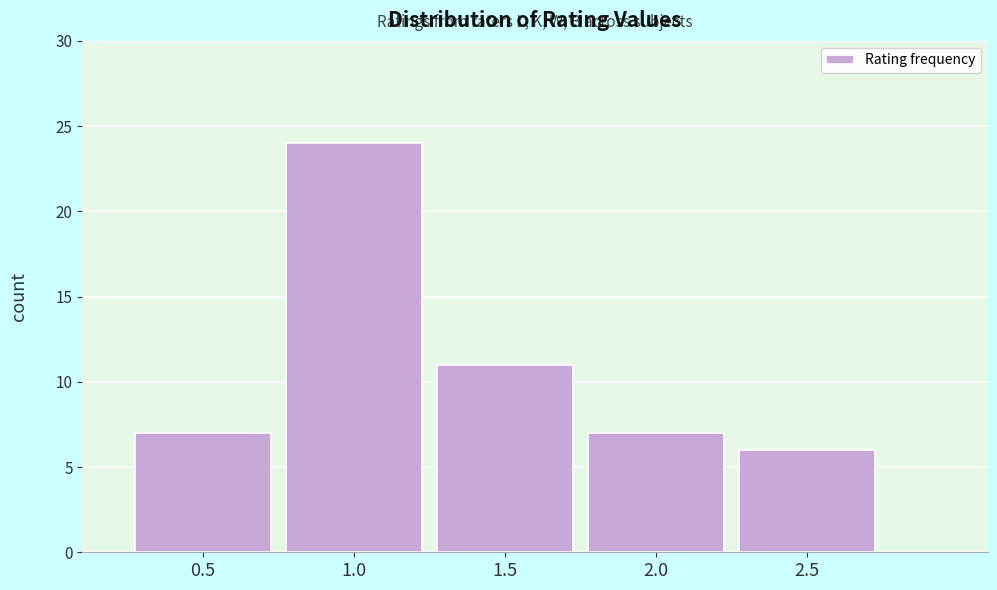

Which range on the x-axis has the tallest bar?

0.75 to 1.25